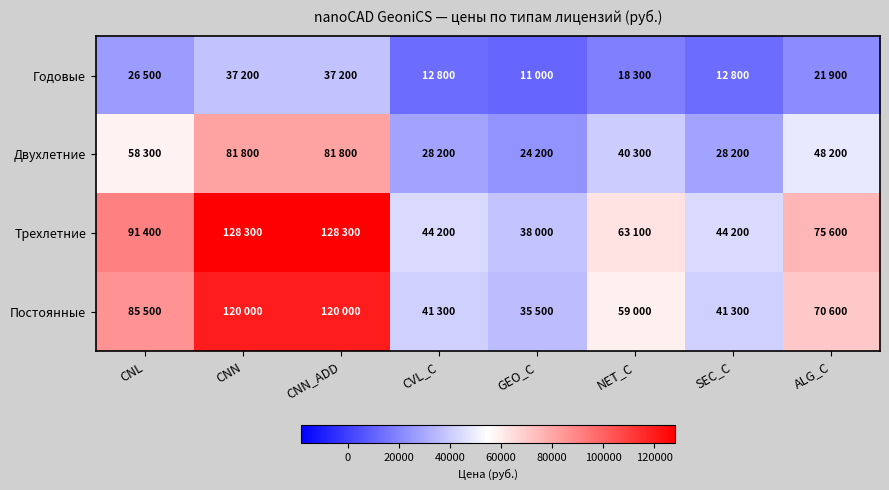

Rank the series by their maximum value, from lowest to highest.

Годовые, Двухлетние, Постоянные, Трехлетние